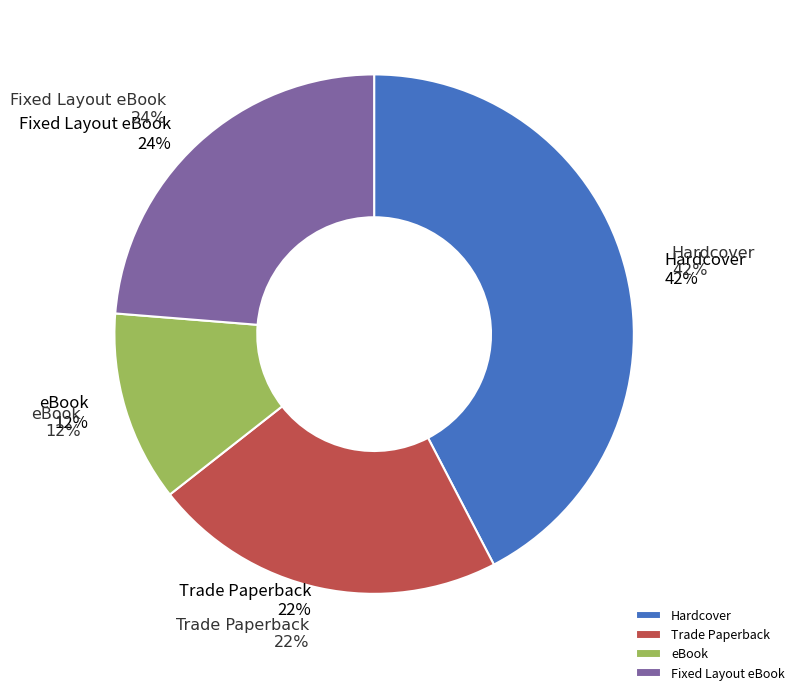

What is the ratio of the value at Trade Paperback to the value at Fixed Layout eBook?

0.9